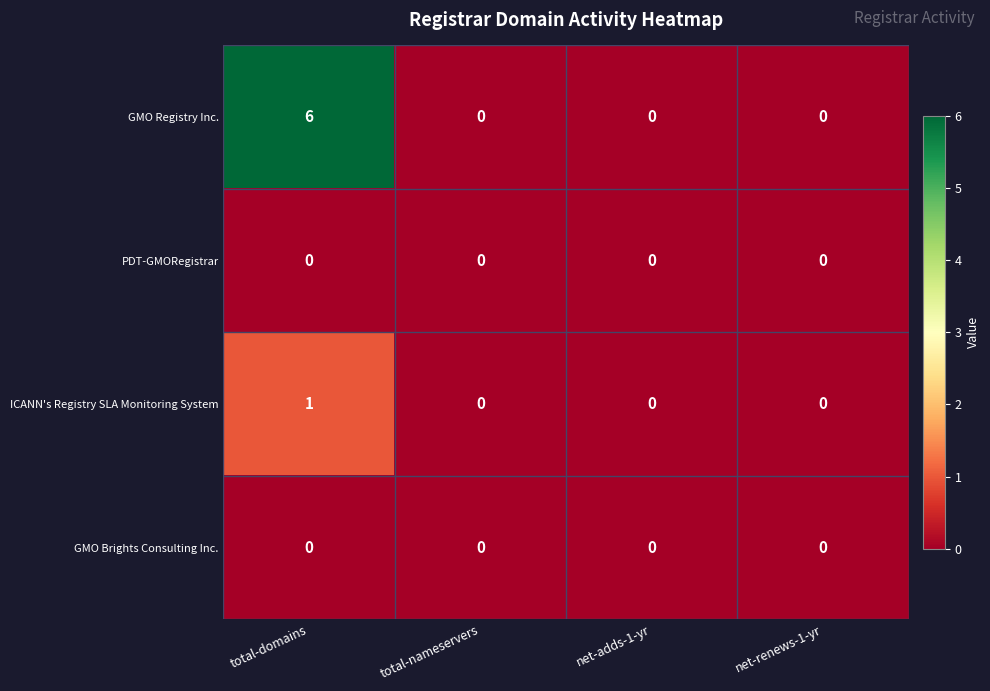

Reading left to right, extract all data points from this chart.

GMO Registry Inc.: total-domains=6	total-nameservers=0	net-adds-1-yr=0	net-renews-1-yr=0
PDT-GMORegistrar: total-domains=0	total-nameservers=0	net-adds-1-yr=0	net-renews-1-yr=0
ICANN's Registry SLA Monitoring System: total-domains=1	total-nameservers=0	net-adds-1-yr=0	net-renews-1-yr=0
GMO Brights Consulting Inc.: total-domains=0	total-nameservers=0	net-adds-1-yr=0	net-renews-1-yr=0